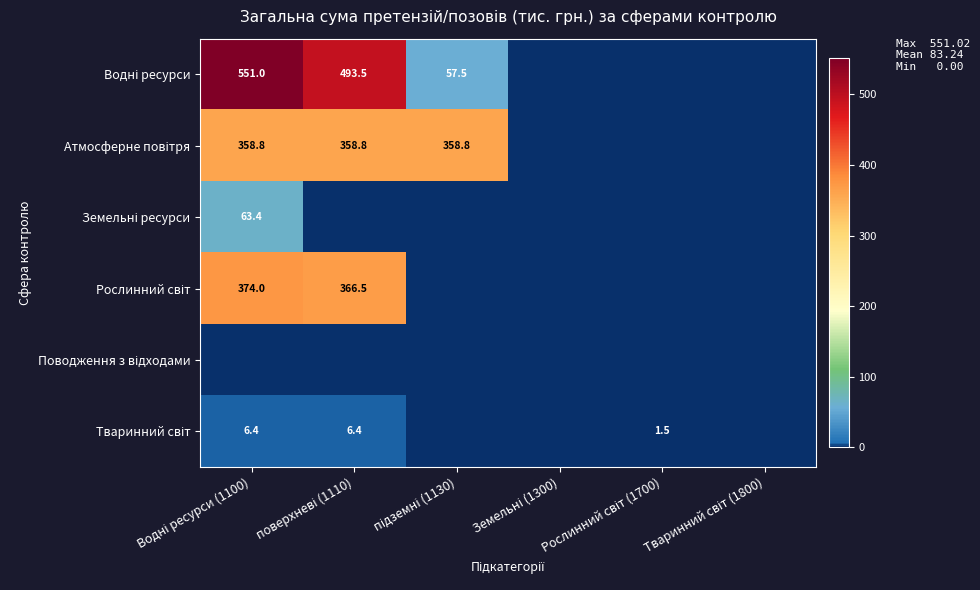

Between підземні (1130) and Рослинний світ (1700), which is larger?

підземні (1130)